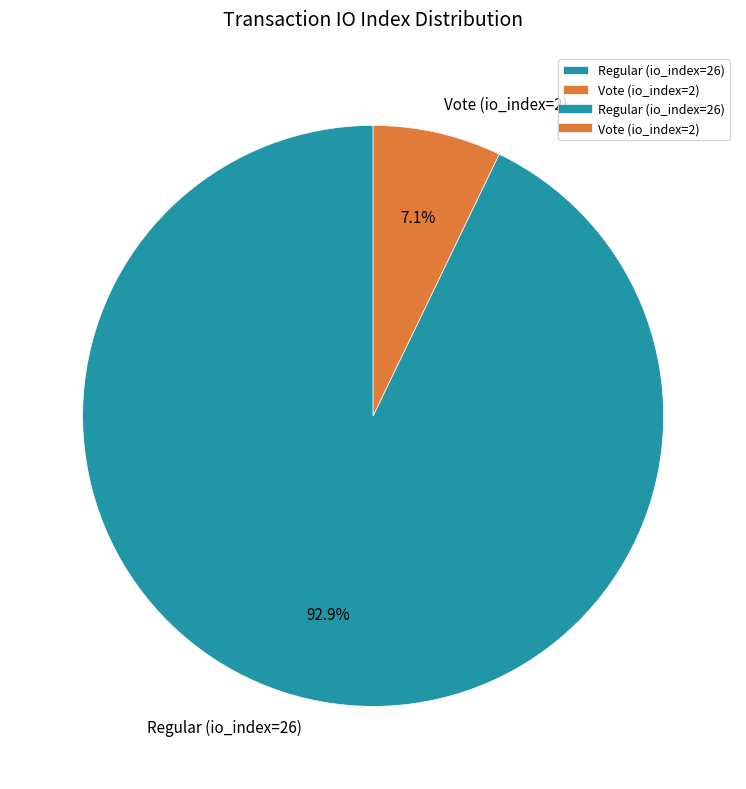

Between Vote (io_index=2) and Regular (io_index=26), which is larger?

Regular (io_index=26)